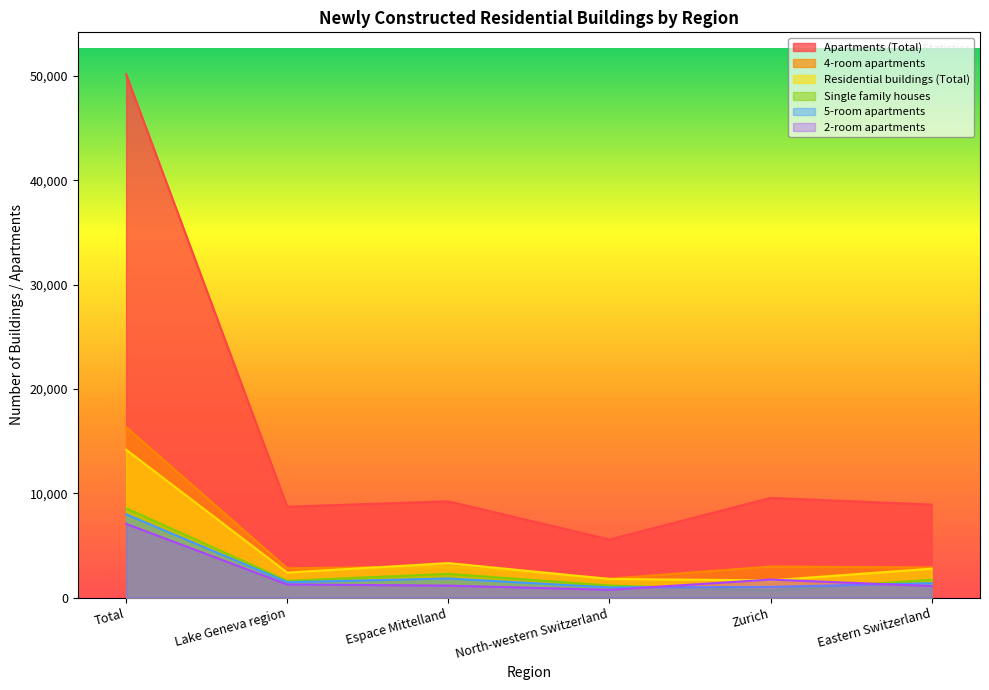

Reading left to right, extract all data points from this chart.

Residential buildings (Total): 14176	2400	3307	1787	1650	2774
Single family houses: 8567	1613	2276	1164	685	1715
Apartments (Total): 50166	8711	9229	5565	9557	8913
2-room apartments: 7066	1262	1146	749	1727	1107
5-room apartments: 7983	1478	1829	980	1023	1382
4-room apartments: 16341	2808	2993	1812	2975	2892